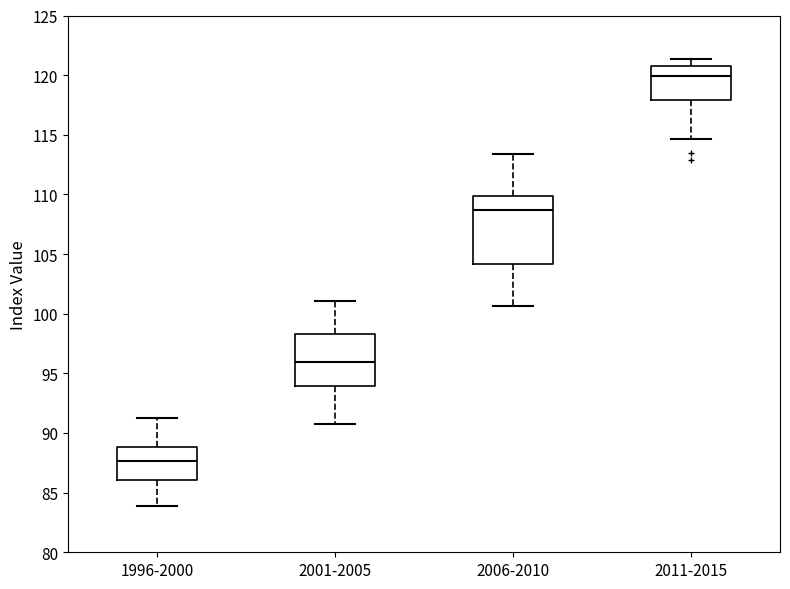

Which box's median line is the lowest?

1996-2000